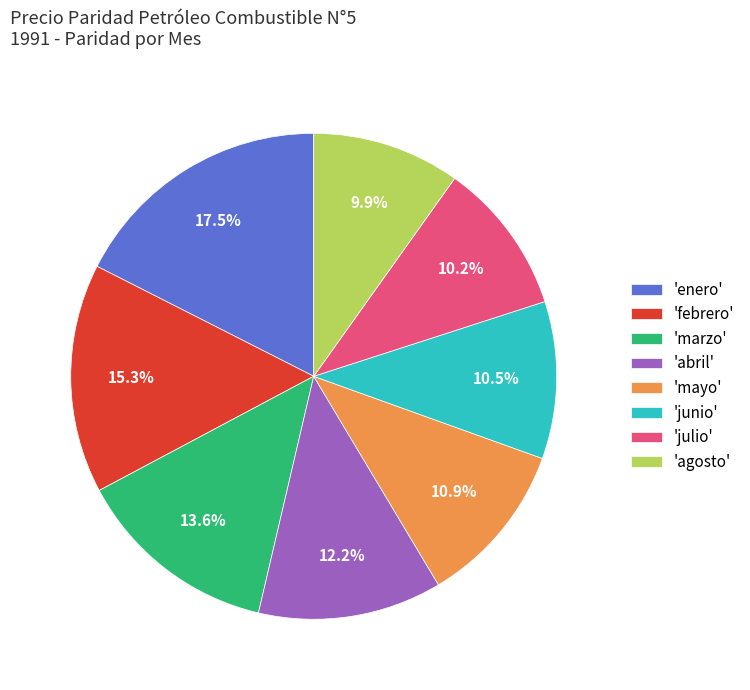

Does 'junio' account for over 50% of the chart?

No